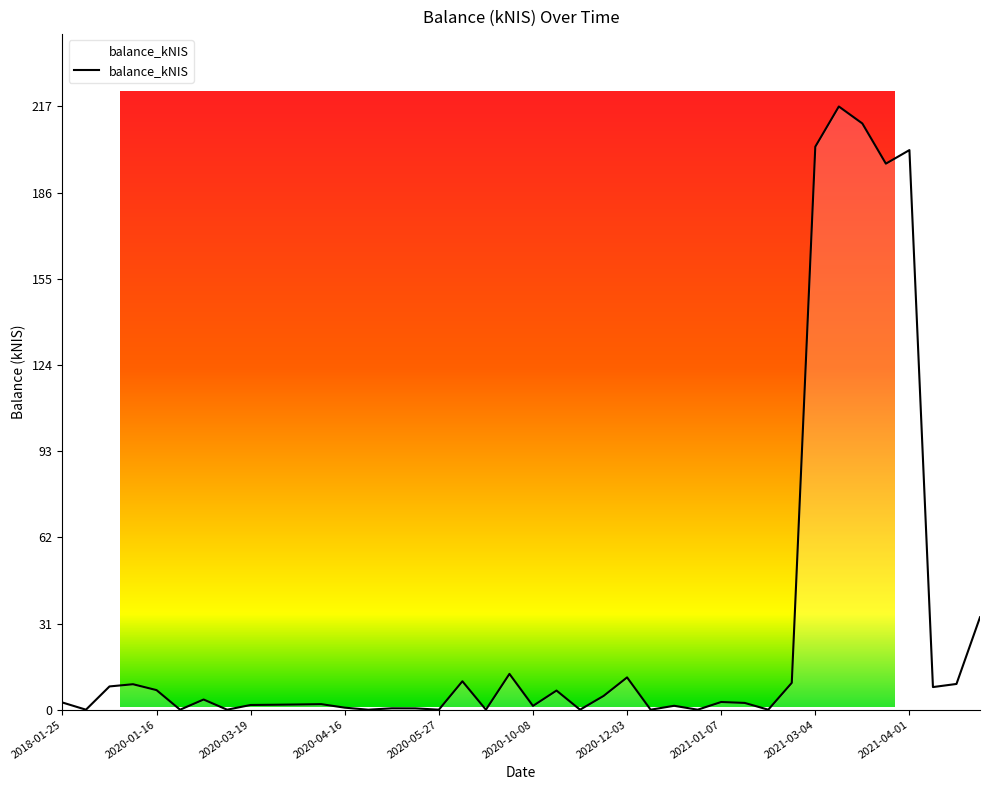

What is the difference between the maximum and minimum values?

216.5